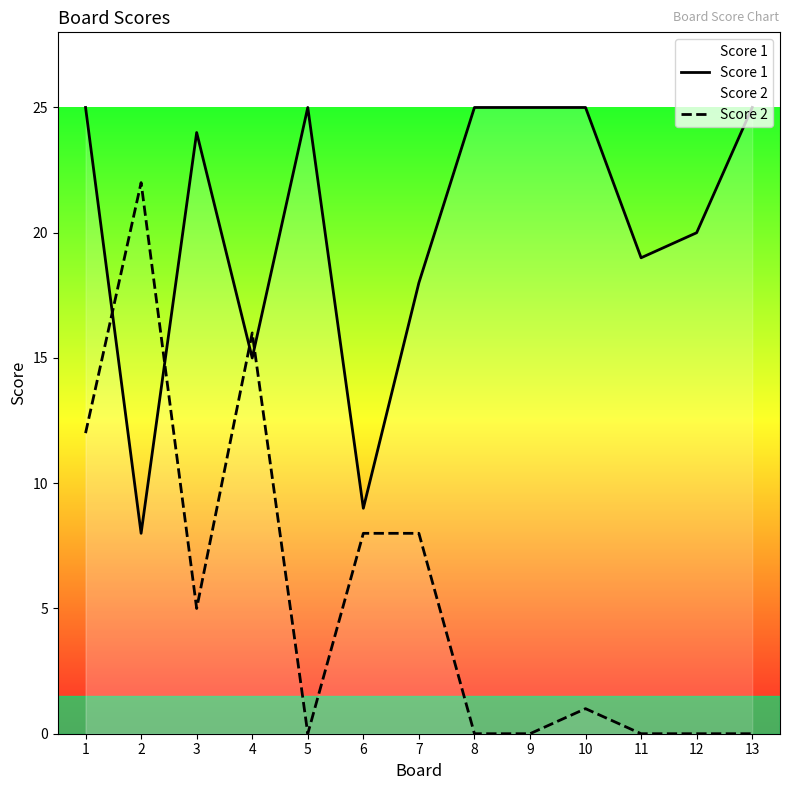

Rank the series by their maximum value, from highest to lowest.

Score 1, Score 2